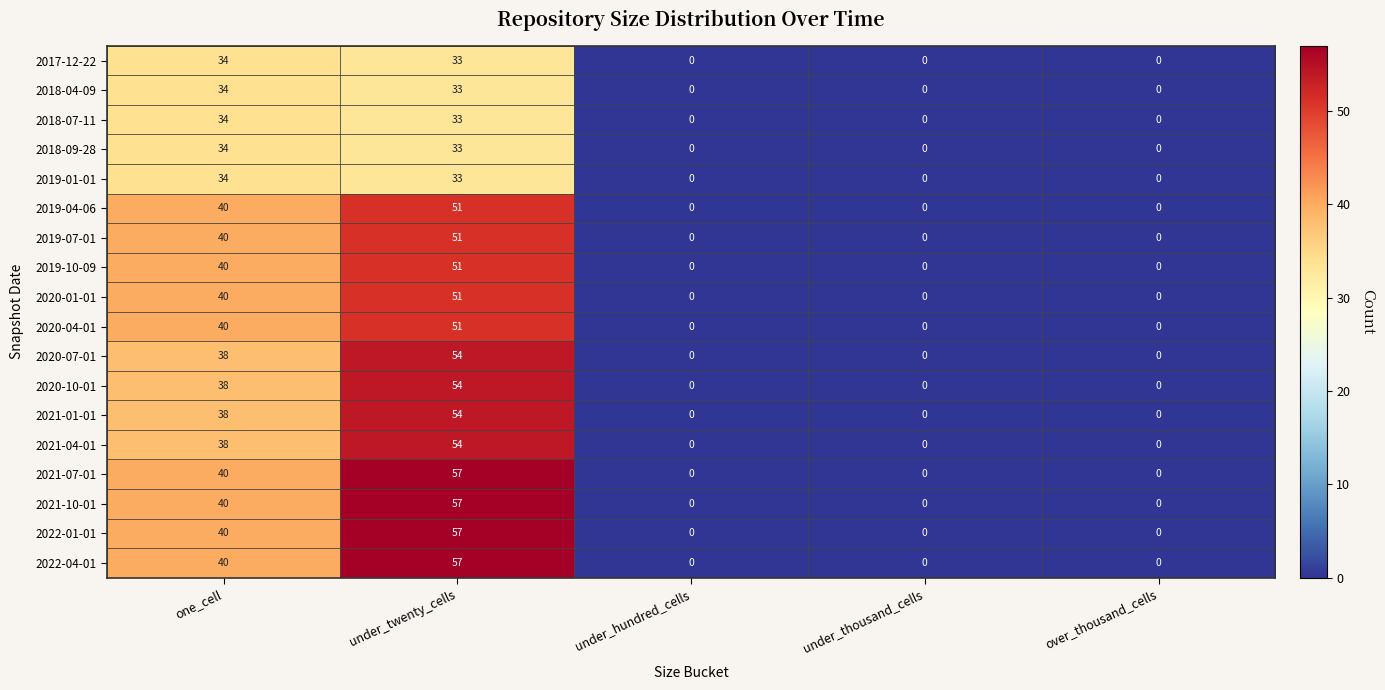

What is the sum of the 2020-01-01 values at one_cell and under_thousand_cells?

40